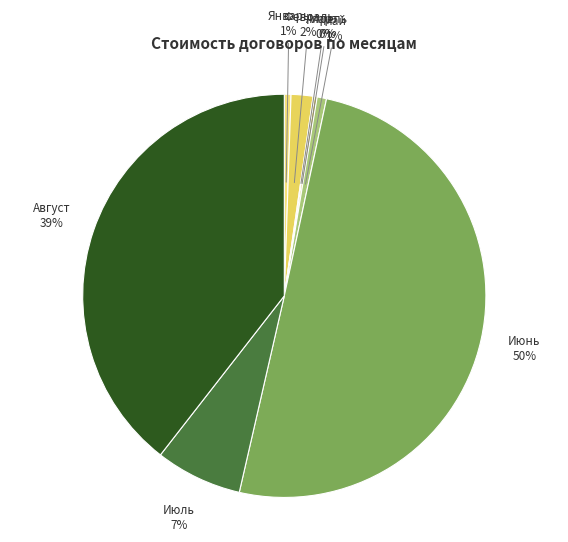

To the nearest percent, what is the average slice percentage?

12%